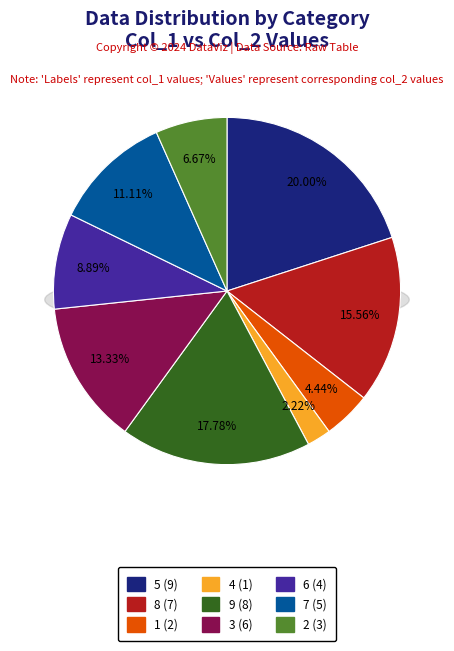

Does 1 account for over 50% of the chart?

No